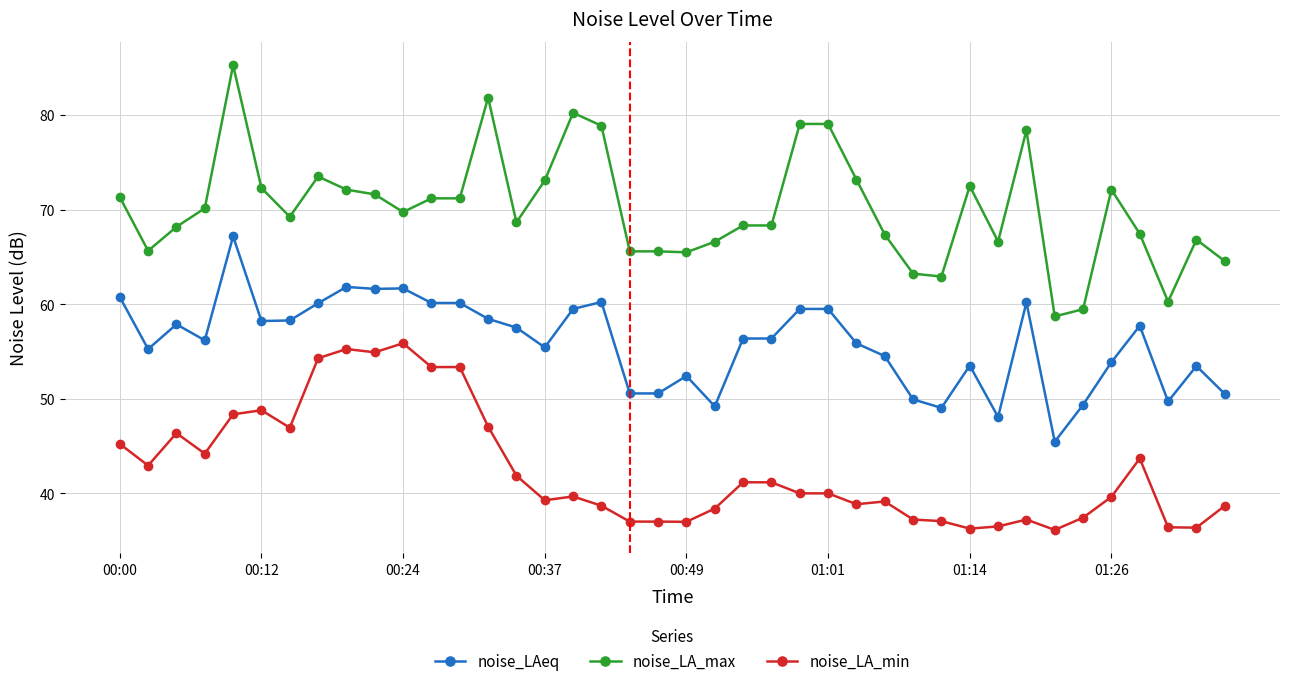

How many data points in noise_LA_max are above 69?

21